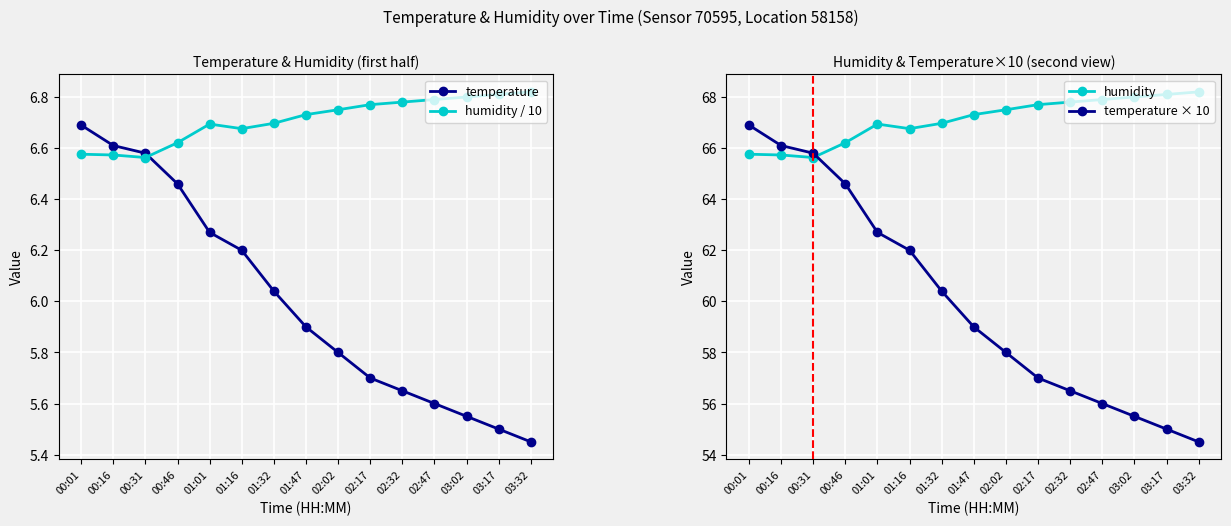

Which category has the lowest value in the temperature × 10 series?

03:32